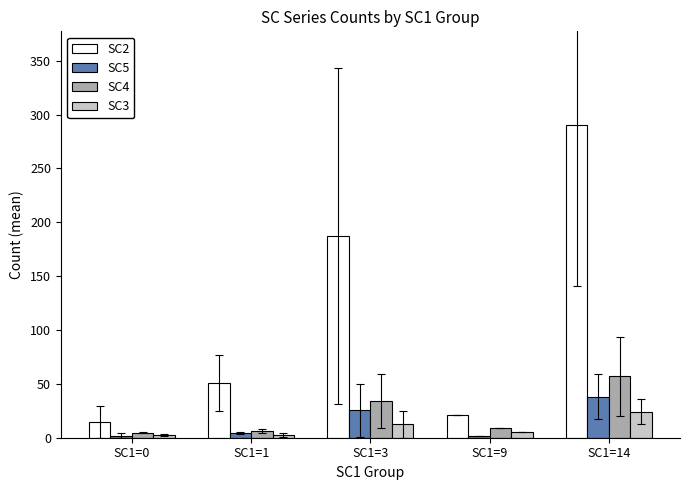

How many bars are there in total?

20